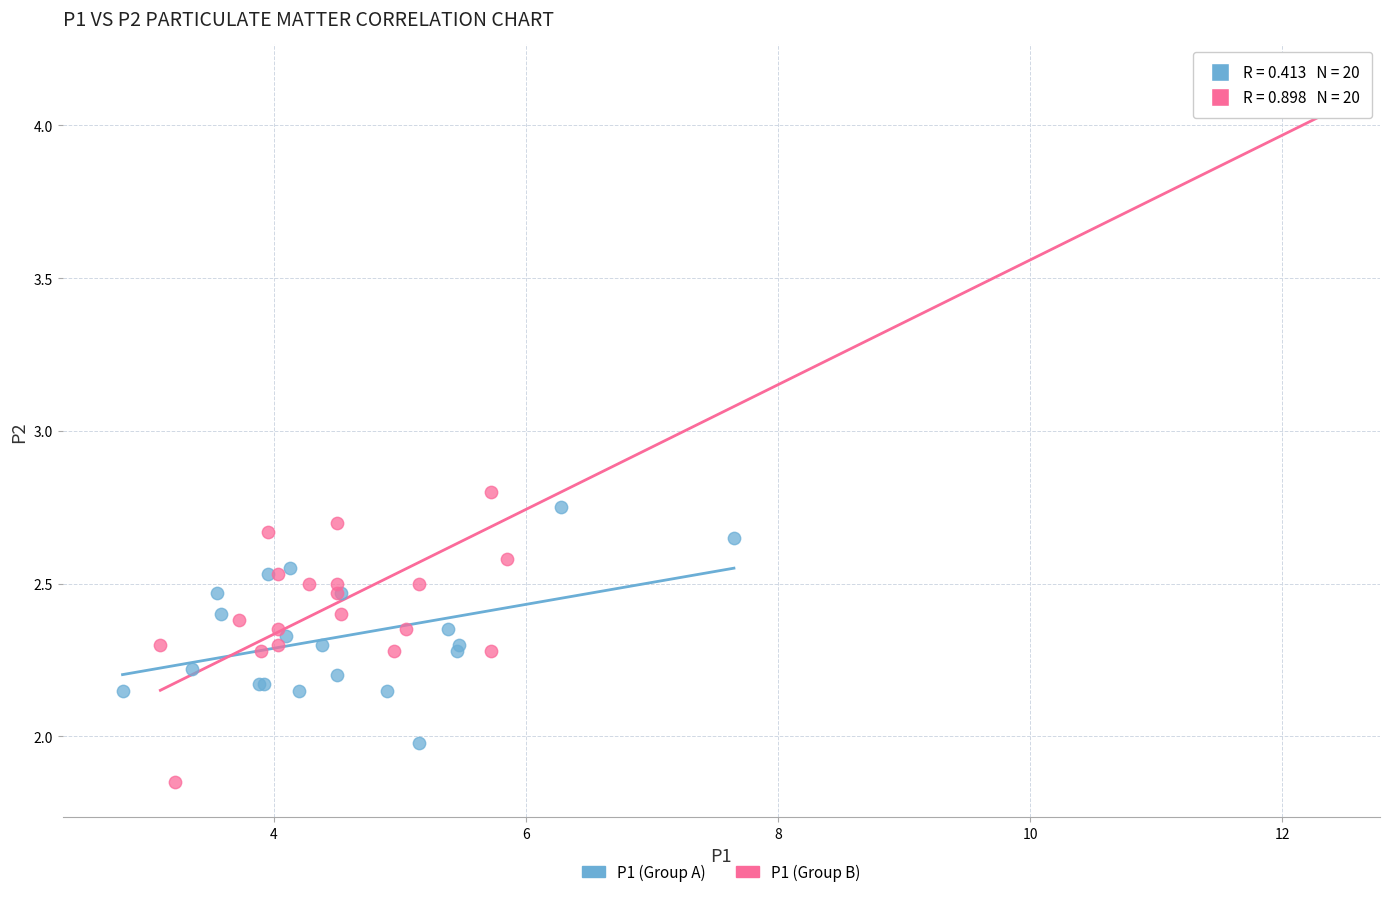

Which series reaches the minimum Y coordinate?

P1 (Group B)